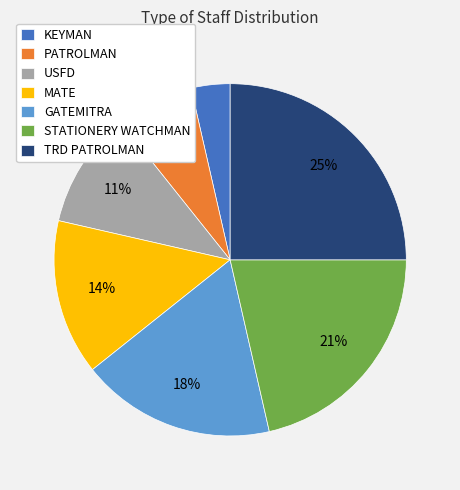

Rank the categories by value from lowest to highest.

KEYMAN, PATROLMAN, USFD, MATE, GATEMITRA, STATIONERY WATCHMAN, TRD PATROLMAN